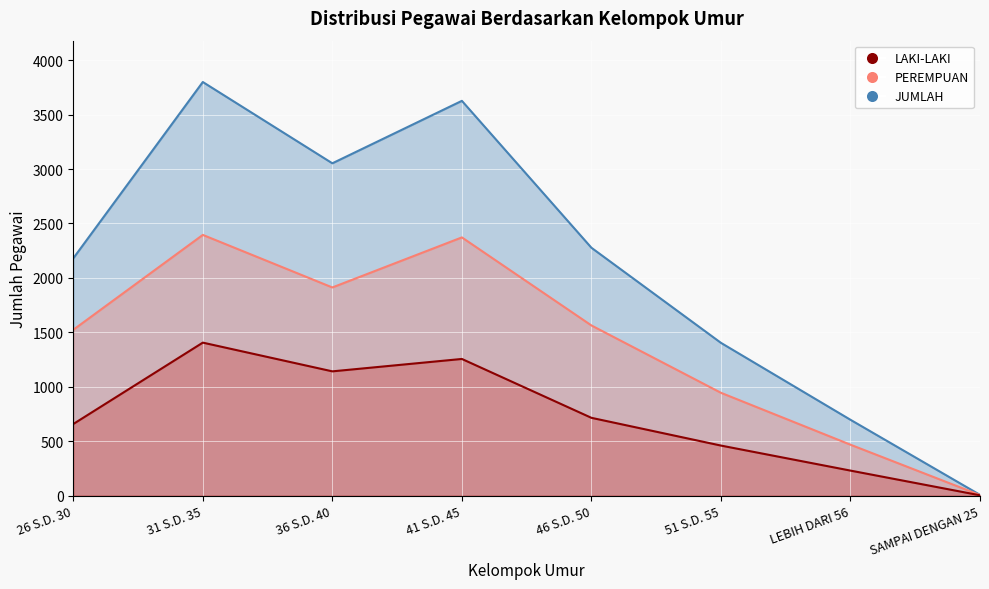

At which category does the chart reach its minimum across all series?

SAMPAI DENGAN 25